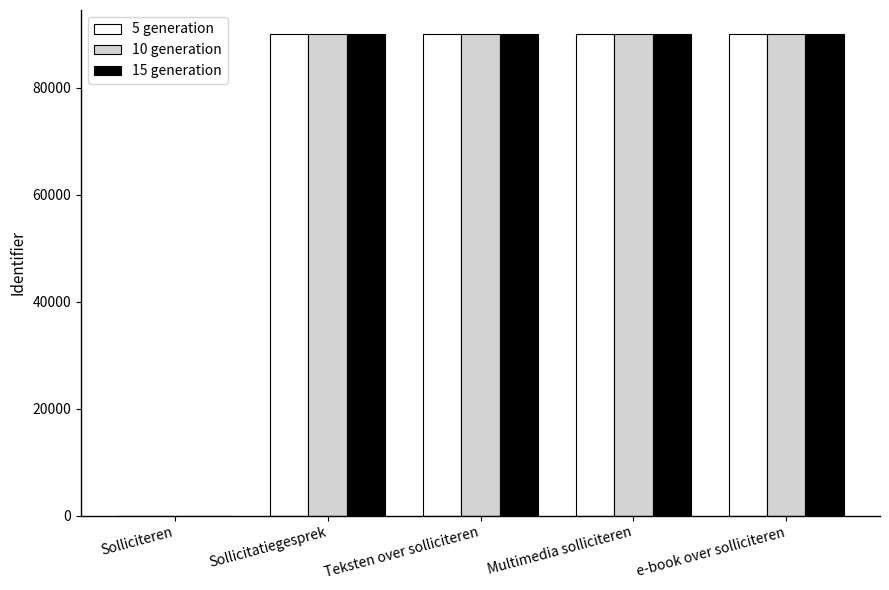

What is the total value across all series at Sollicitatiegesprek?

269877